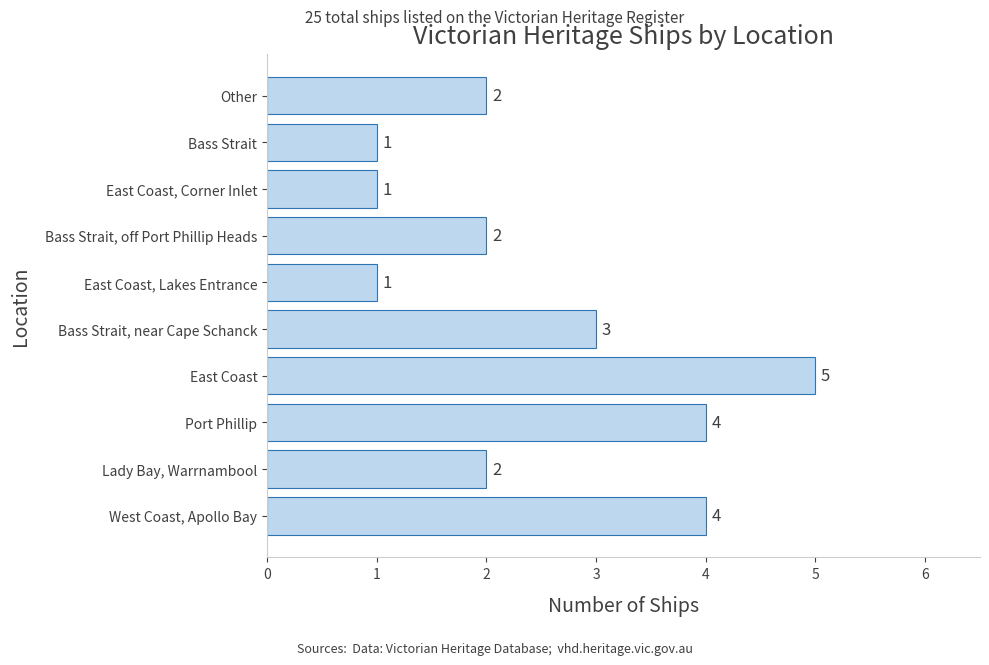

What is the change in value from East Coast, Lakes Entrance to Other?

+1